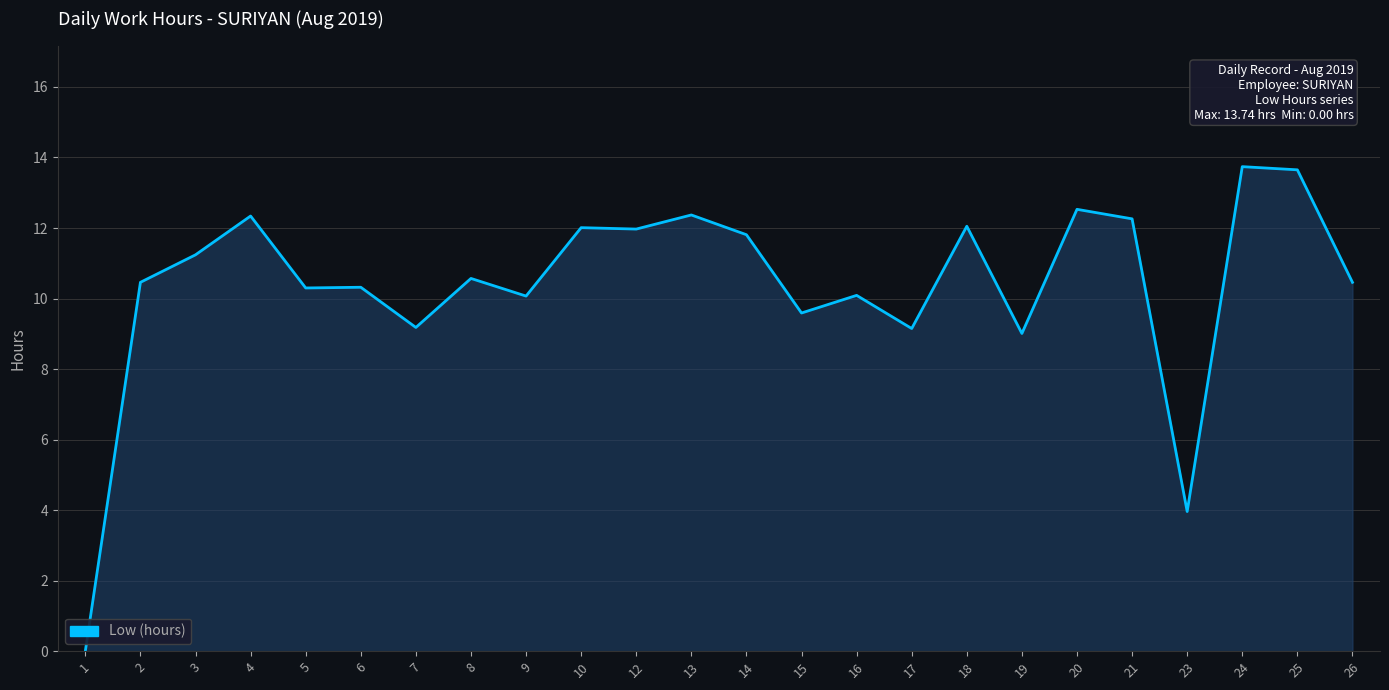

What is the value of the 14th point from the left?

9.6